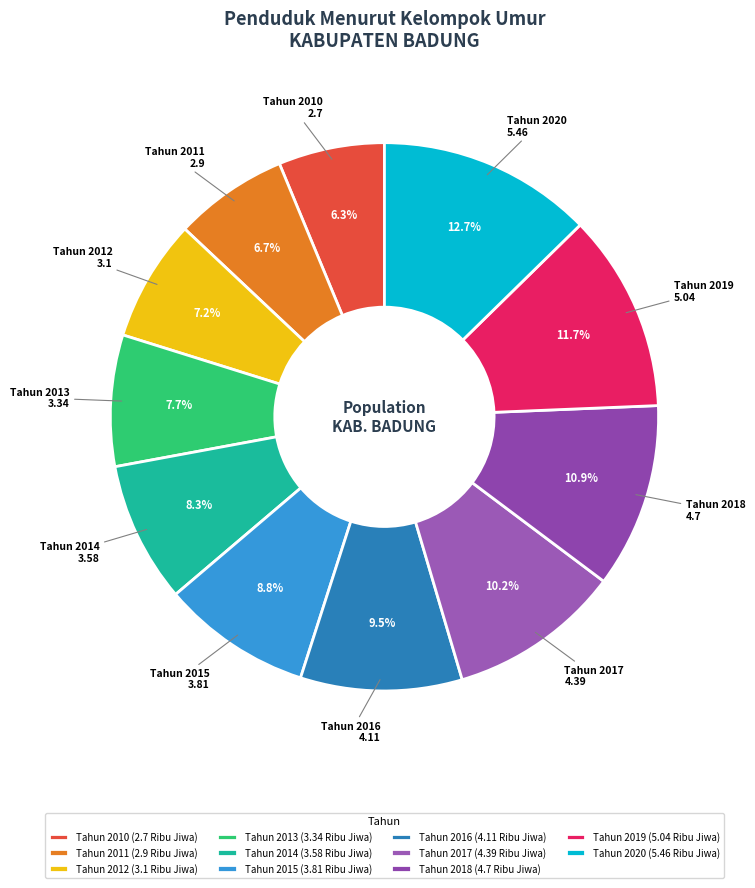

How many slices are in this pie chart?

11